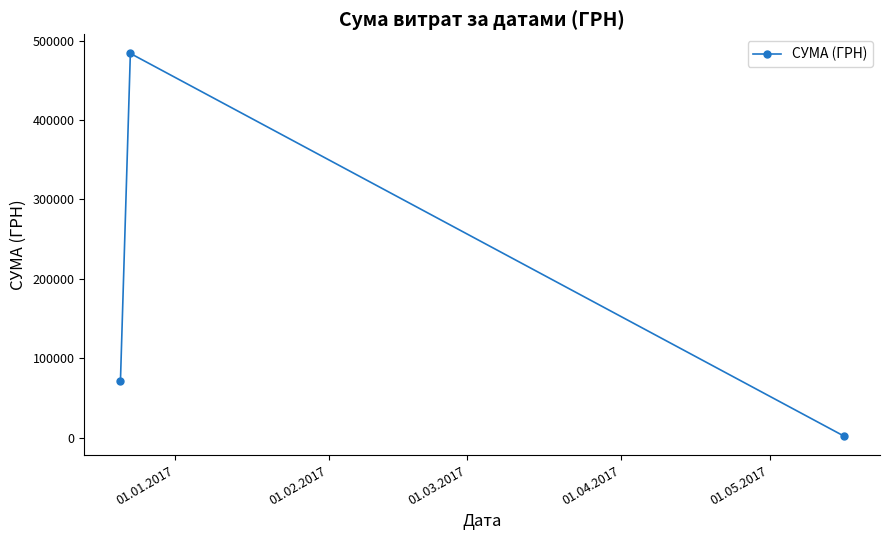

What is the value of the 1st point from the left?

71223.0